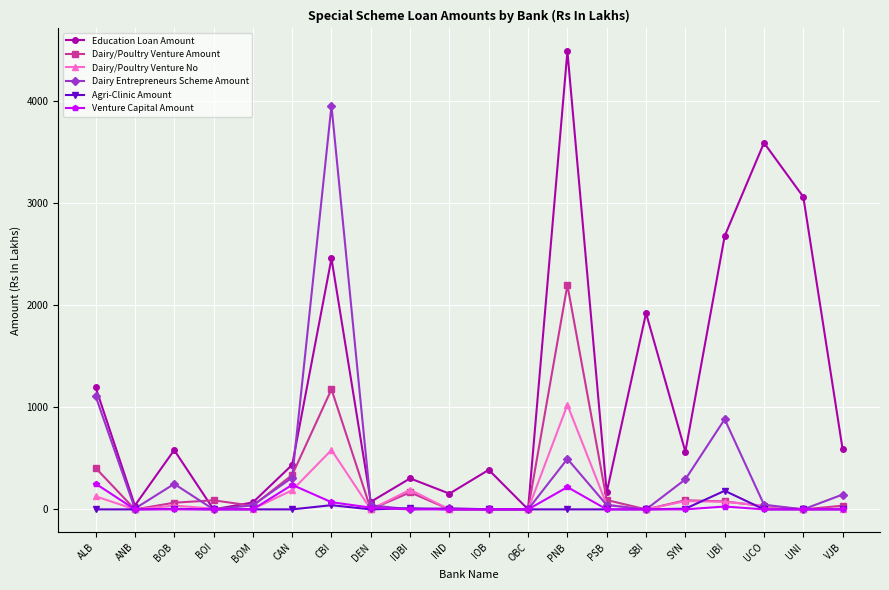

What is the sum of the Dairy Entrepreneurs Scheme Amount values at ANB and PSB?

50.0